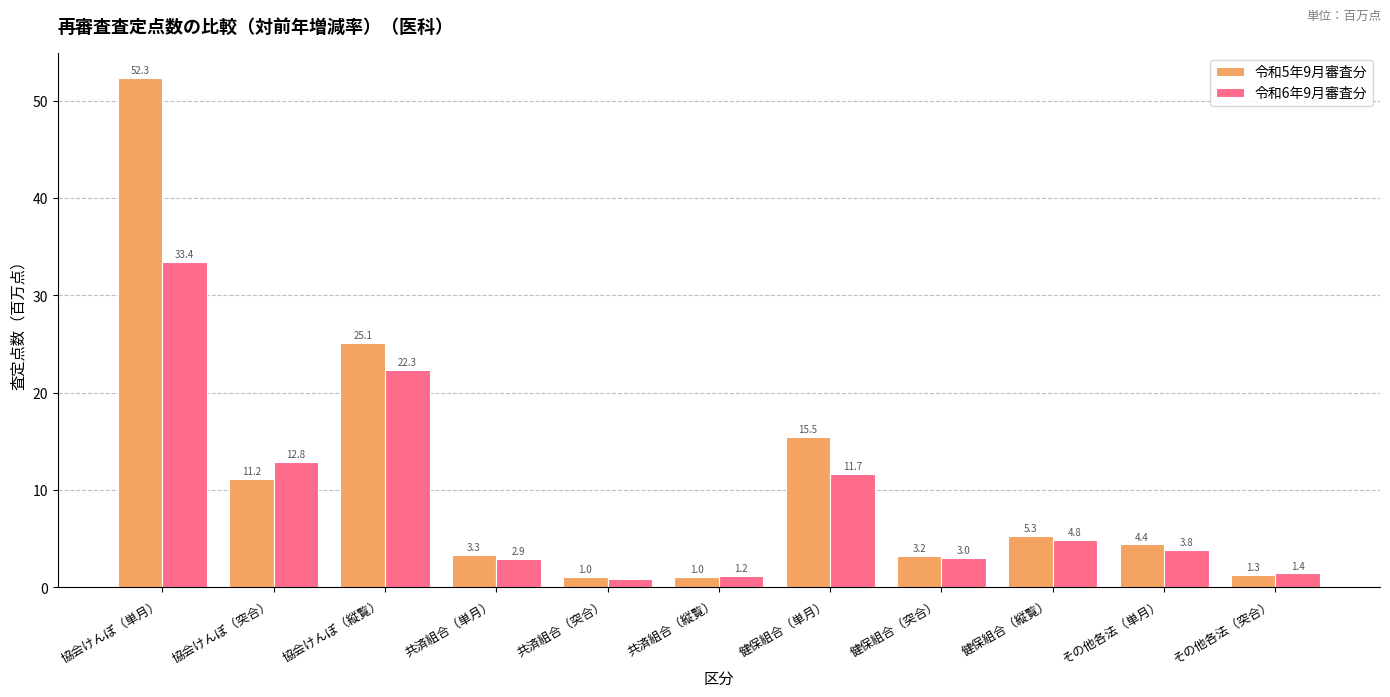

What is the difference between the 令和6年9月審査分 values at 健保組合（単月） and 健保組合（縦覧）?

6.8